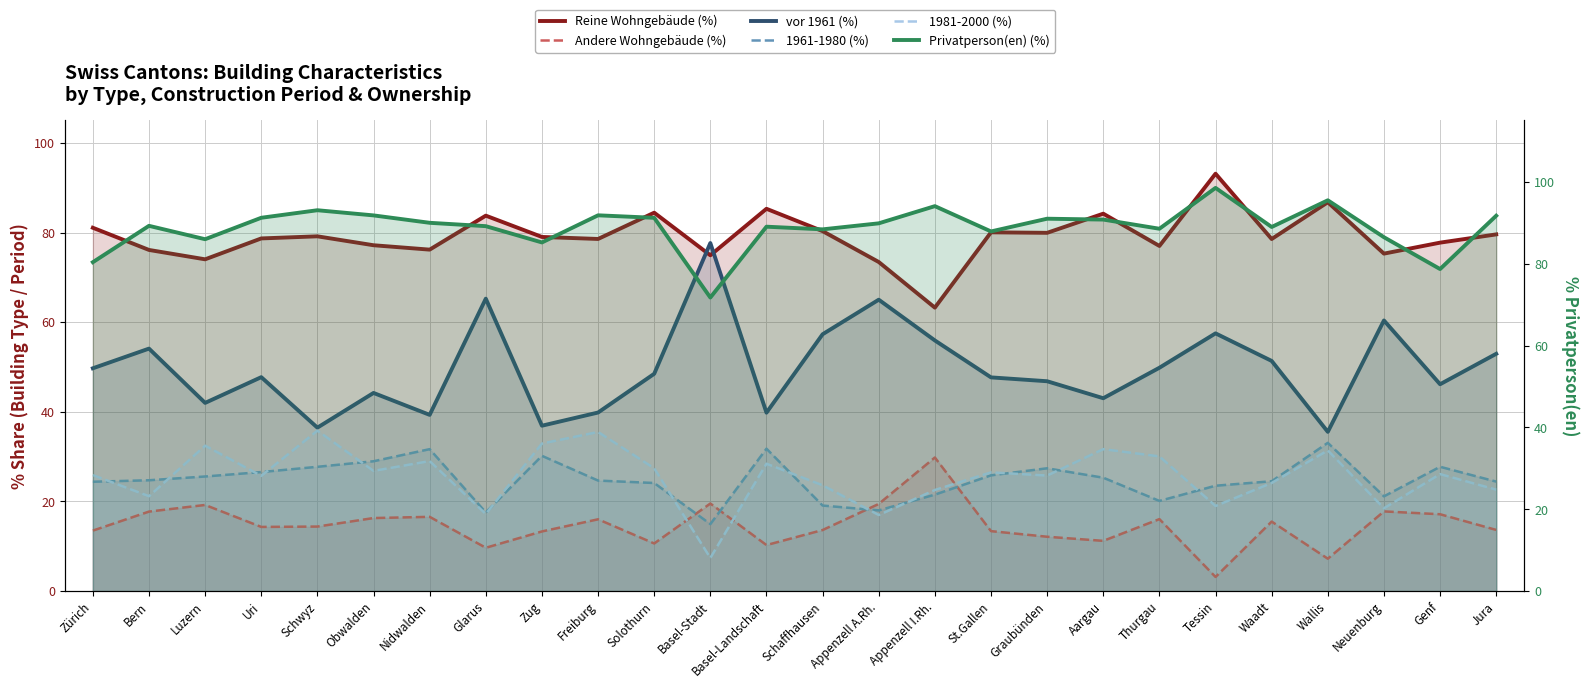

What are all the series names shown in the legend?

Reine Wohngebäude (%), Andere Wohngebäude (%), vor 1961 (%), 1961-1980 (%), 1981-2000 (%), Privatperson(en) (%)